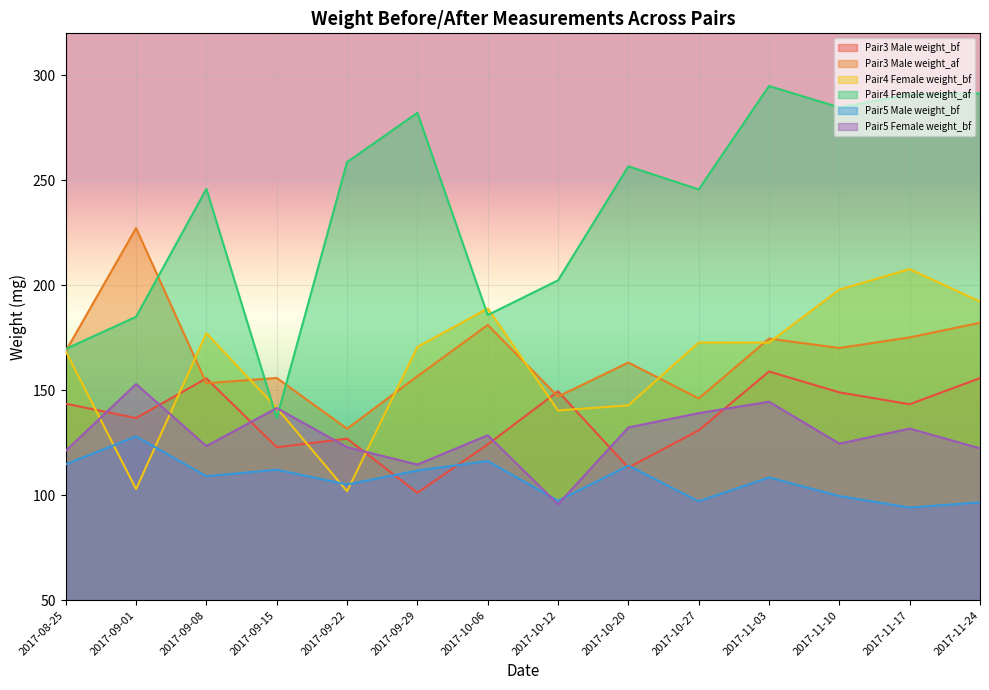

Count the number of categories in the chart.

14